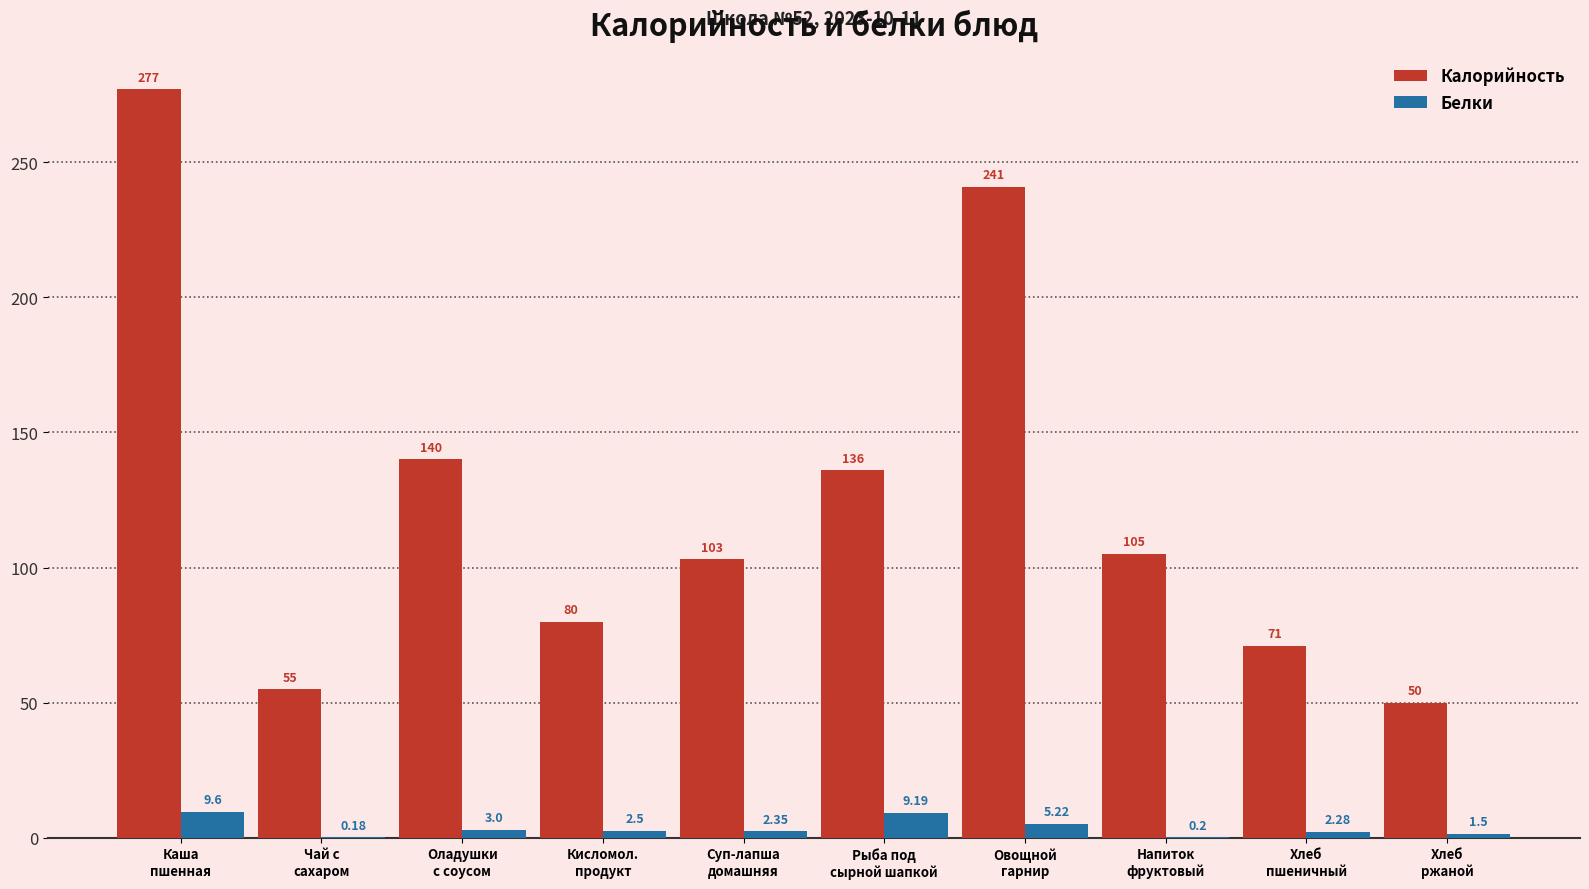

Which category has the highest value in the Белки series?

Каша
пшенная